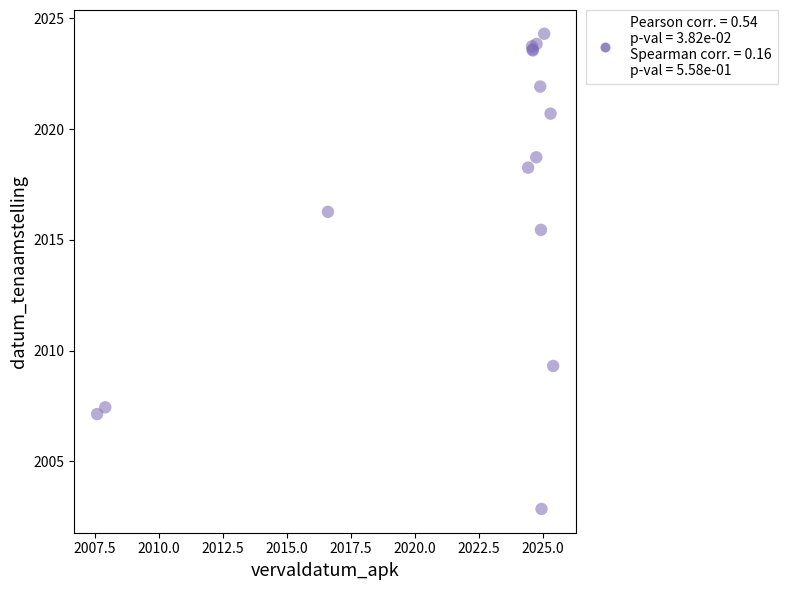

What Y value in the scatter plot is closest to 2013?

2015.4